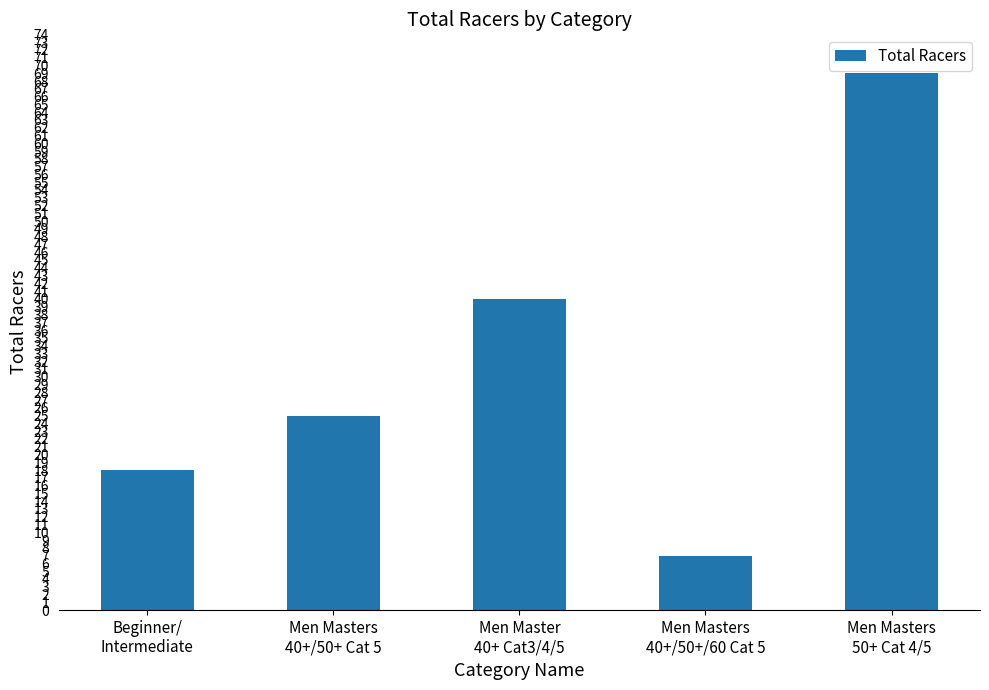

How many bars are there in total?

5